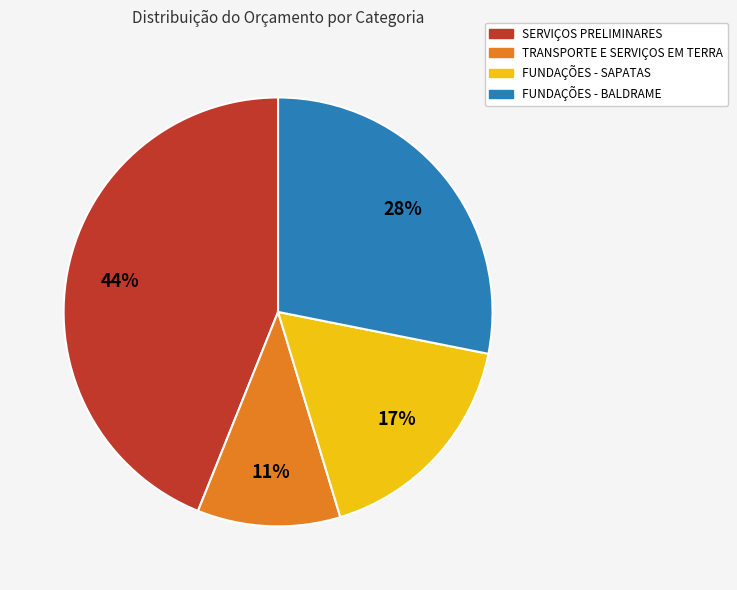

Which category has the smallest portion of the pie?

TRANSPORTE E SERVIÇOS EM TERRA